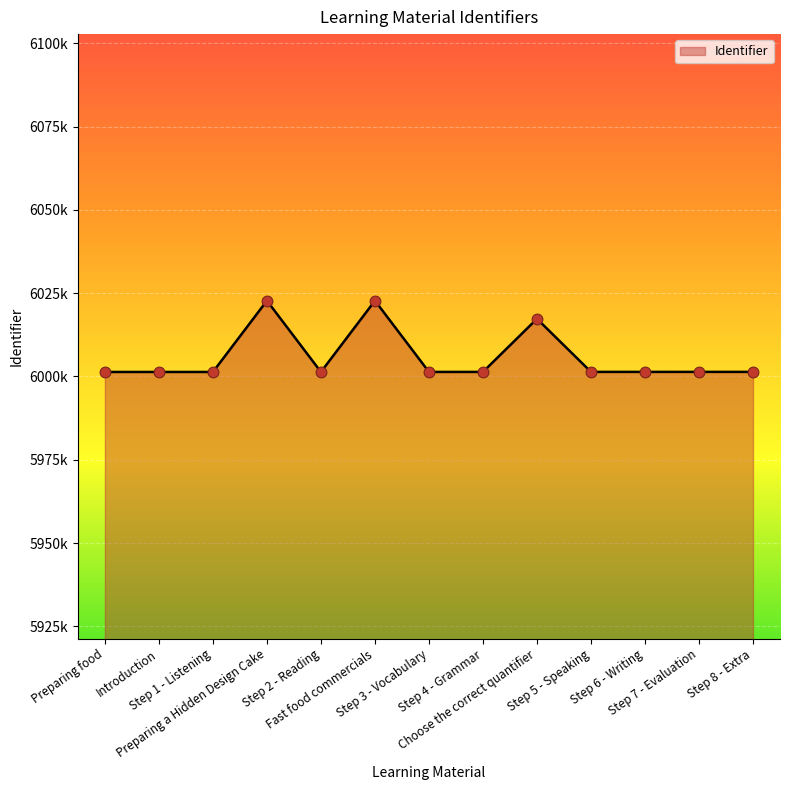

Between Step 7 - Evaluation and Step 1 - Listening, which is larger?

Step 7 - Evaluation